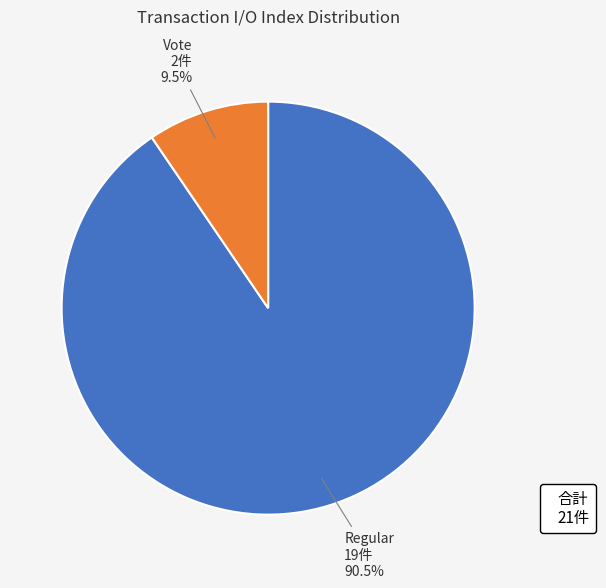

What is the smallest slice in the pie chart?

Vote